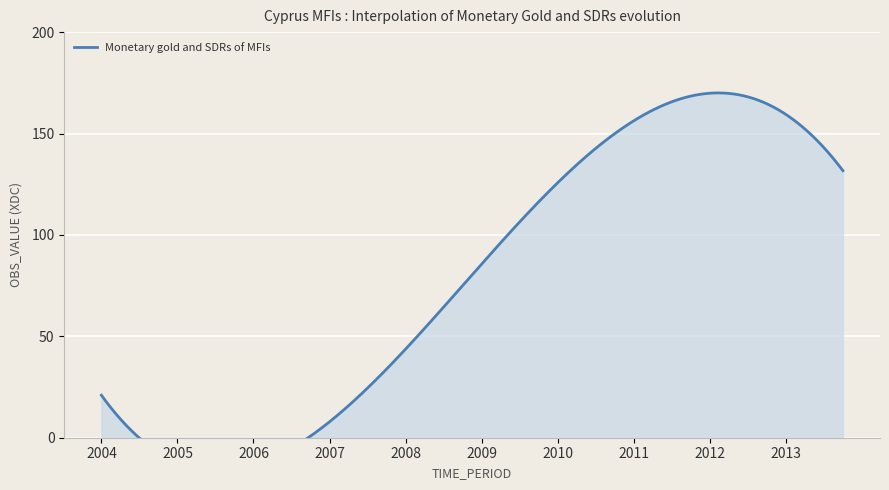

What position from the left is 2011-Q2?

30